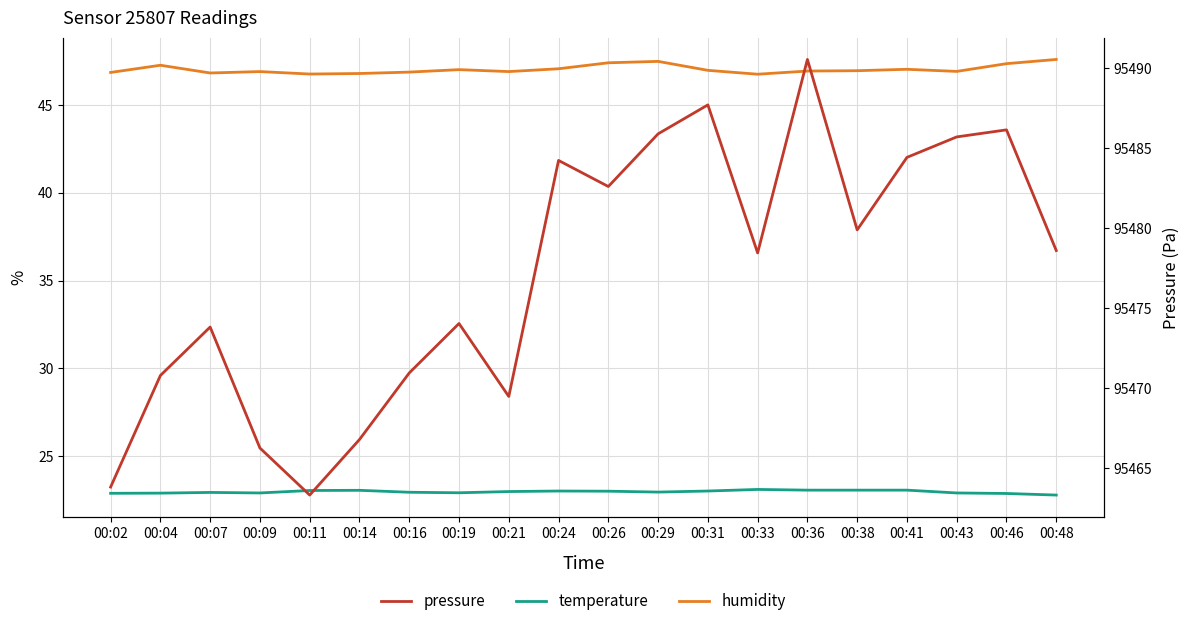

What is the lowest value of the temperature series?

22.8